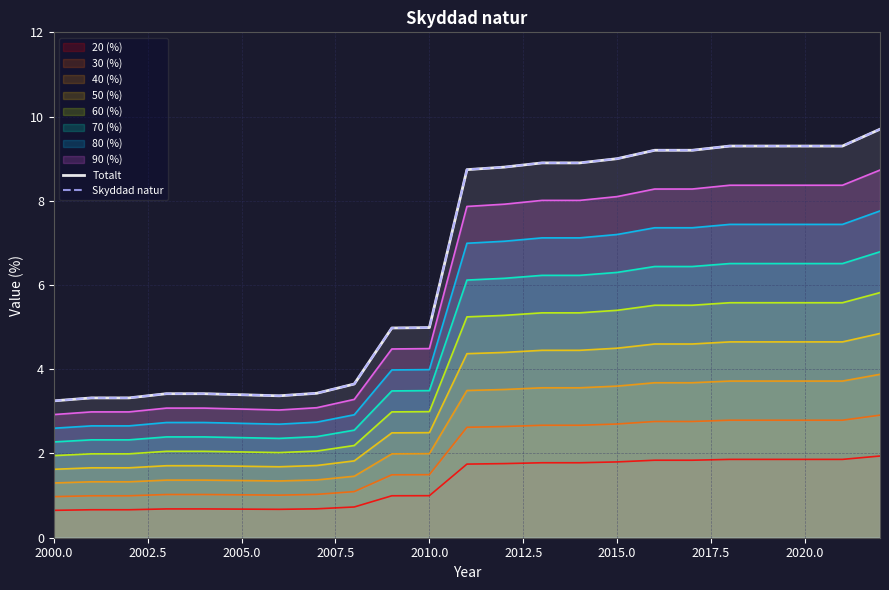

At how many categories does at least one series exceed 8?

12